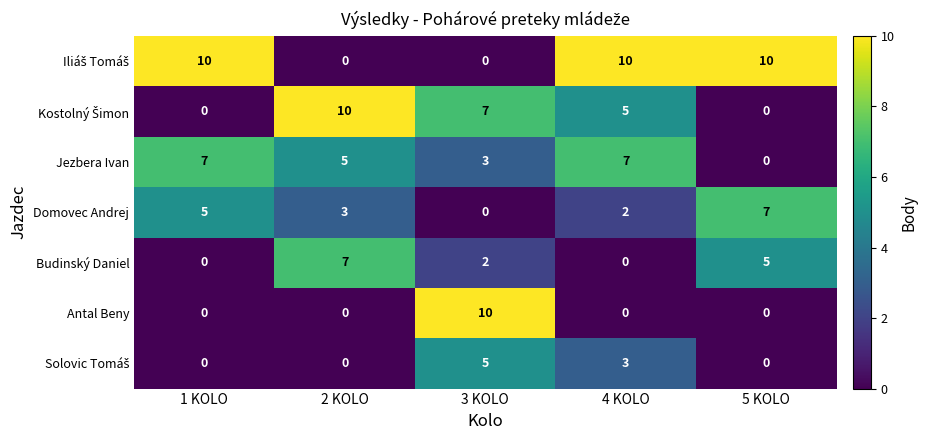

What is the spread (max minus min) of values at 3 KOLO?

10